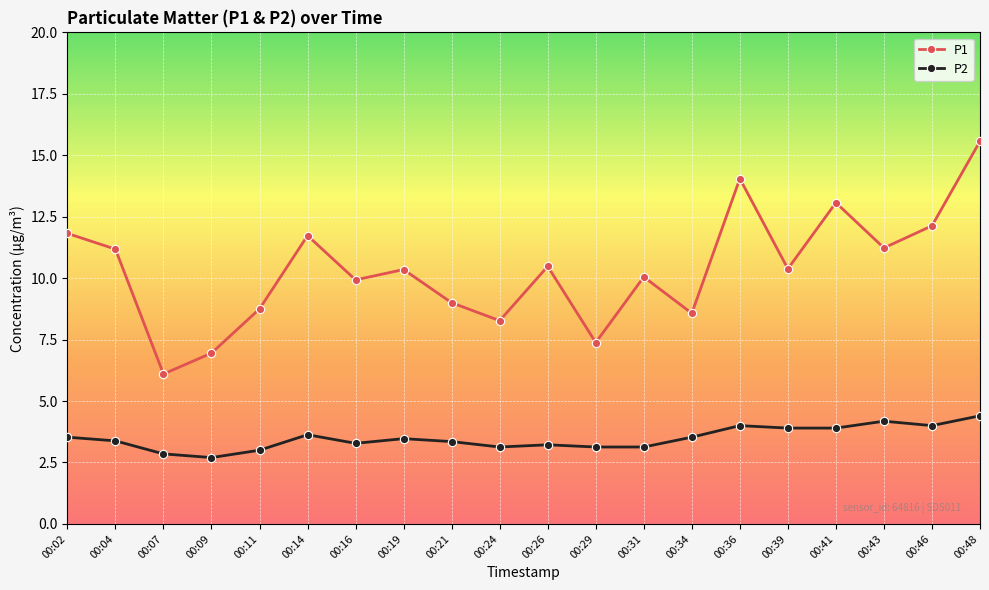

Rank the series by their maximum value, from highest to lowest.

P1, P2